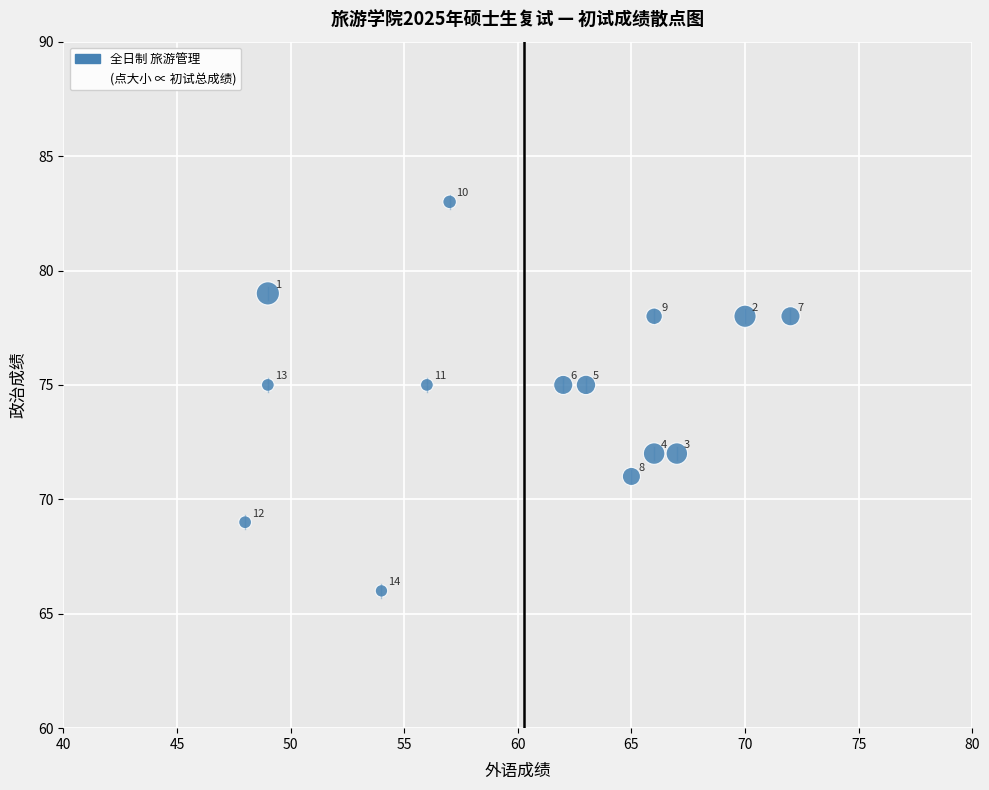

What is the range of X values (max minus min)?

24